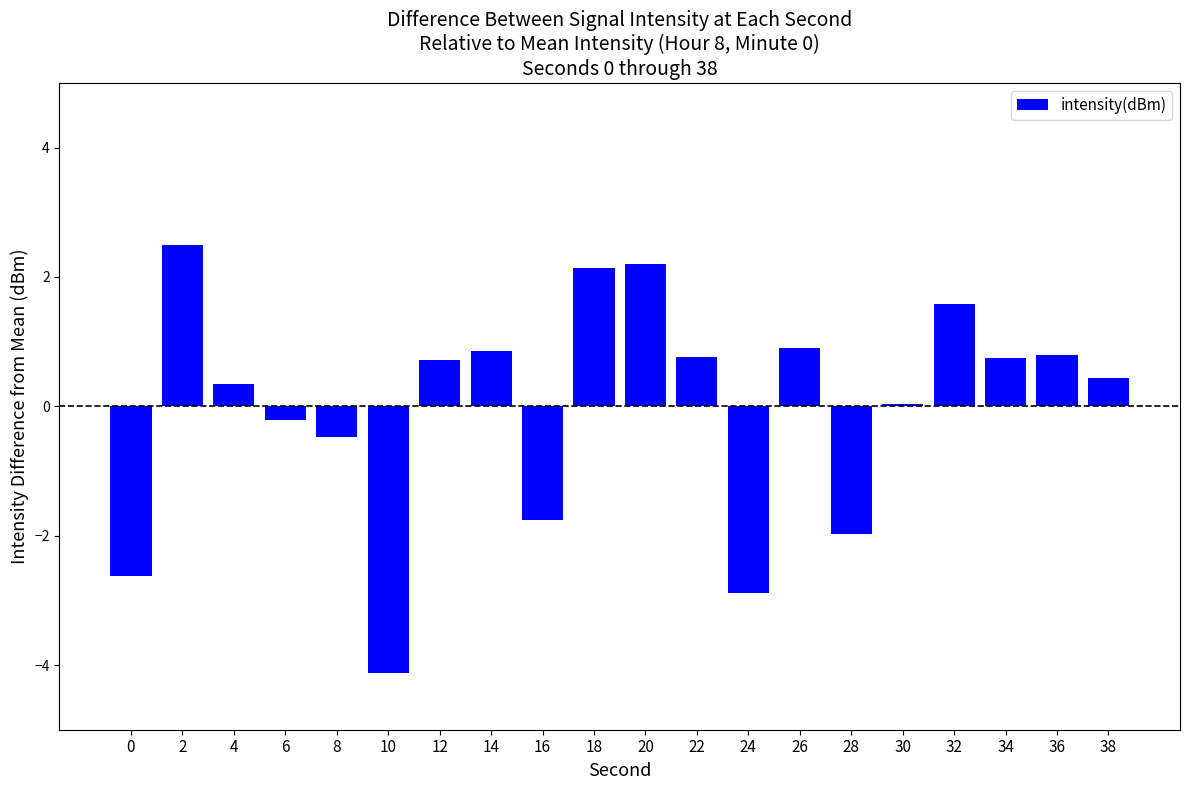

Approximately how many times larger is the value at 26 compared to 32?

0.6